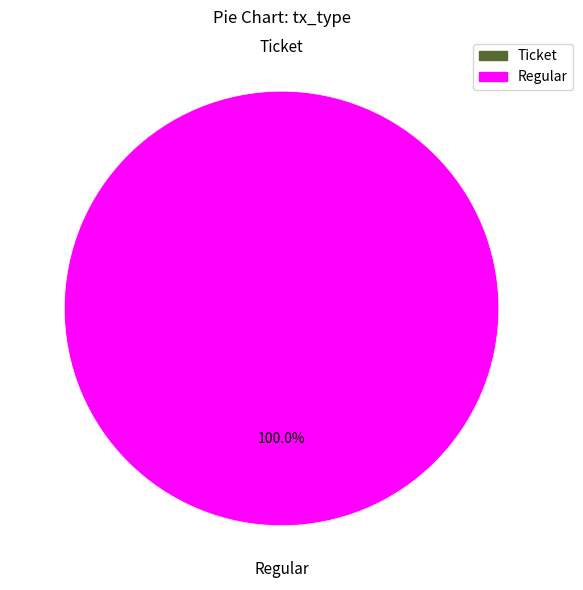

Between Regular and Ticket, which is larger?

Regular